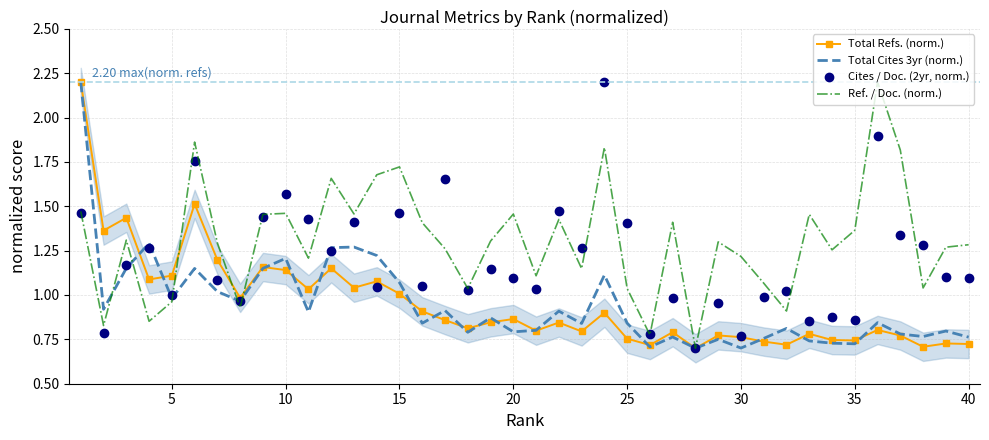

What is the value of the Total Refs. (norm.) point at the 8th from the left?

1.0